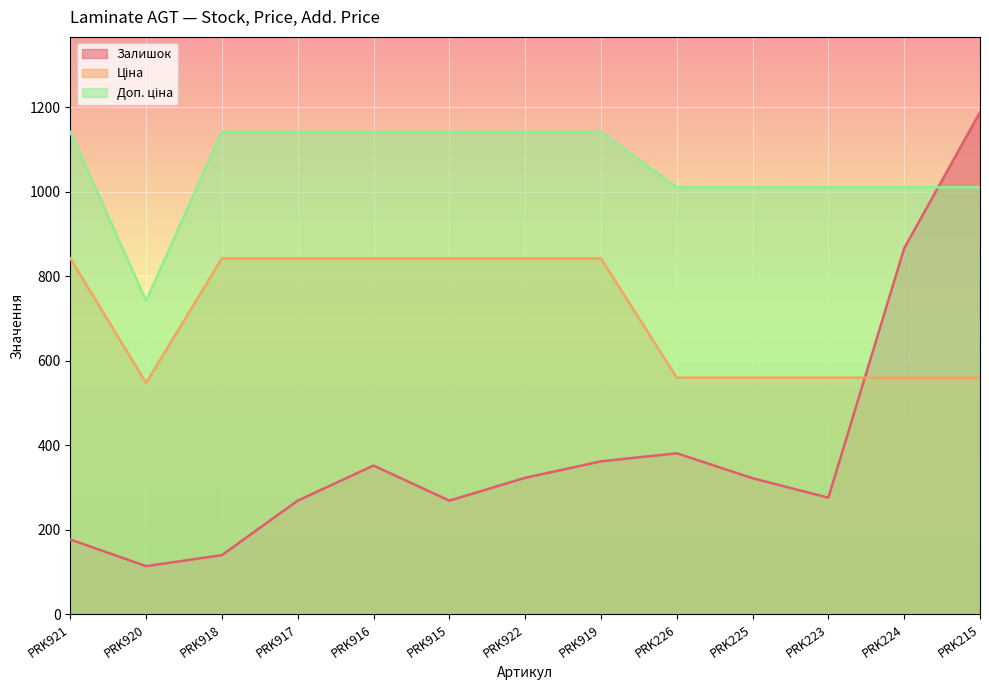

What is the difference between the highest and lowest values at PRK922?

818.4